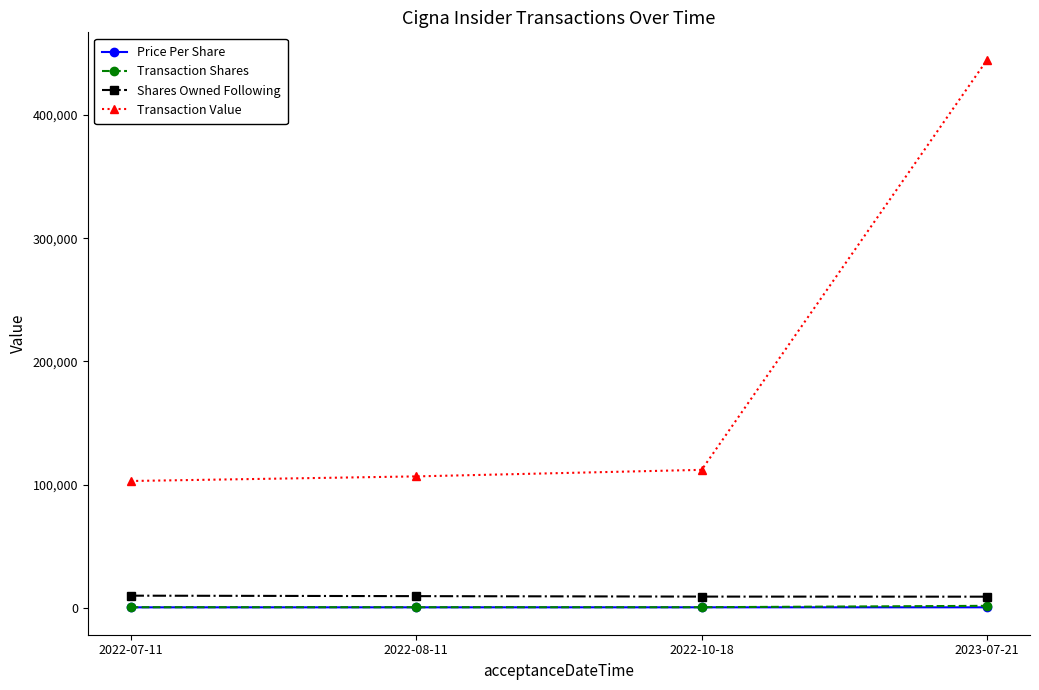

What is the label of the 2nd point from the right?

2022-10-18